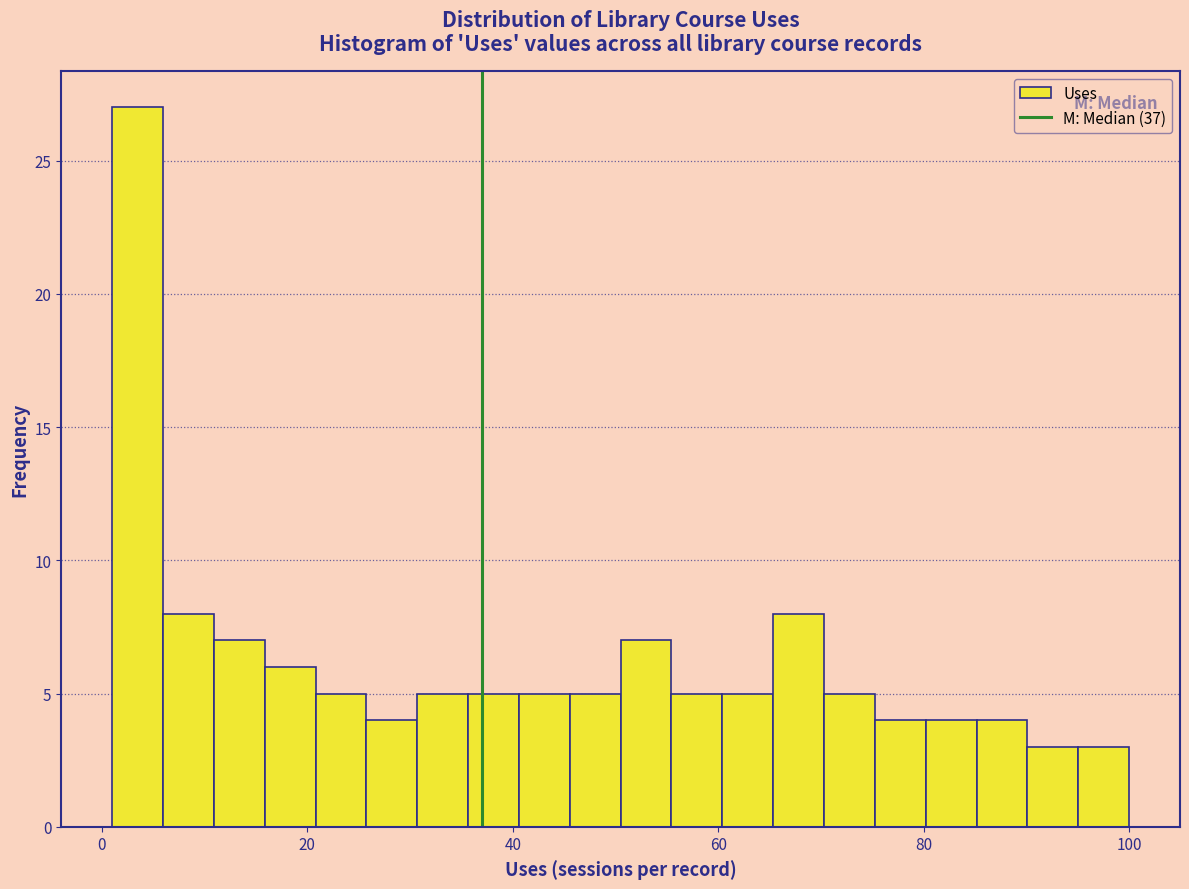

Read against the x-axis, roughly where is the centre of the tallest bar?

4